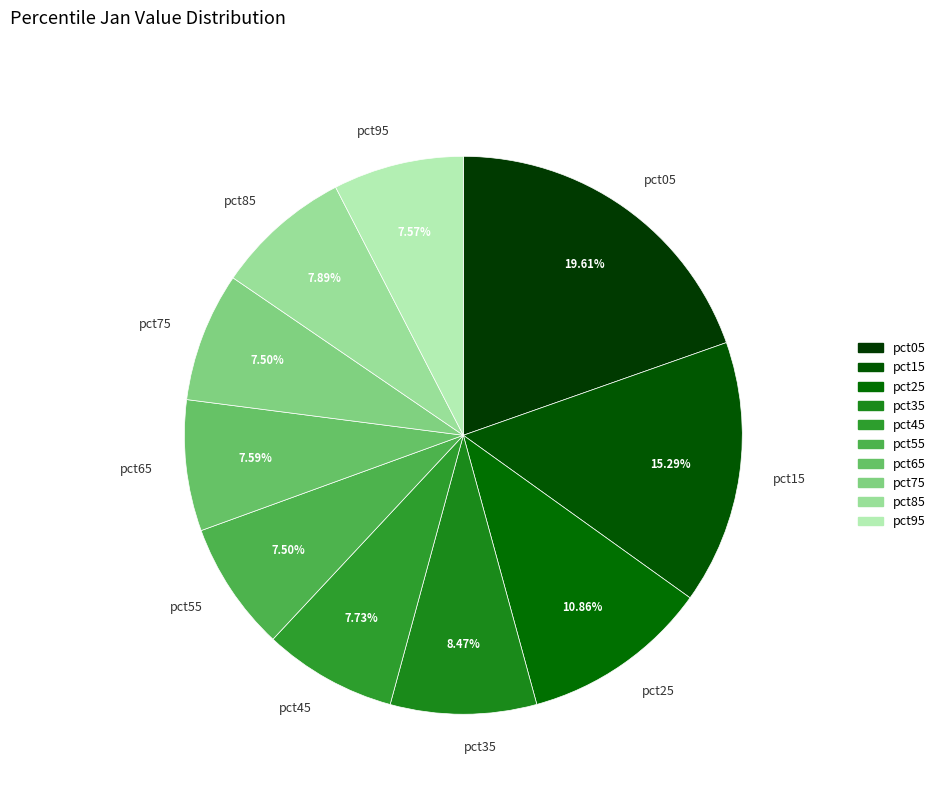

Does any single category account for the majority?

No